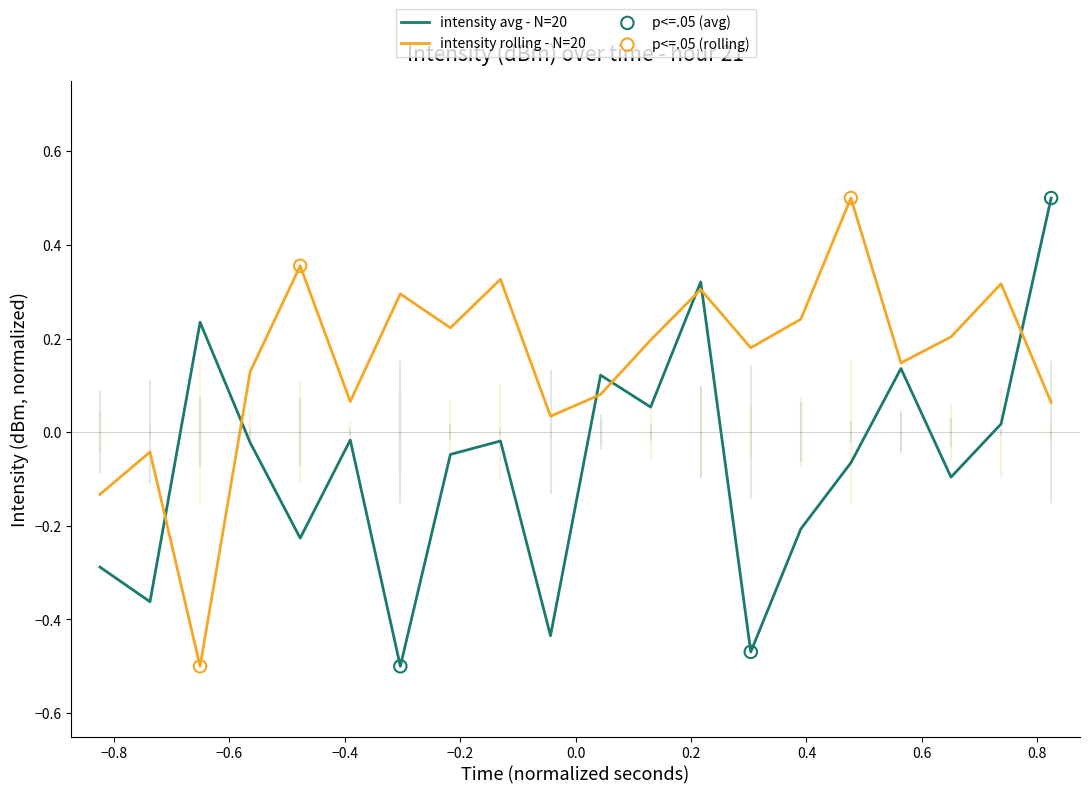

Which series has the largest total across all categories?

intensity rolling - N=20